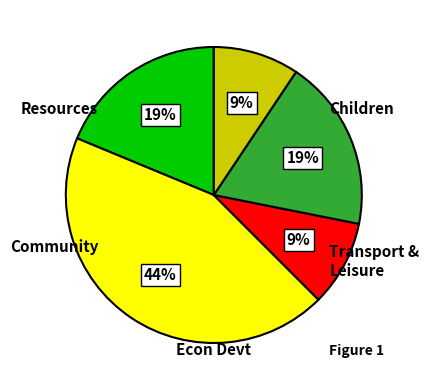

Is there a majority slice in this chart?

No